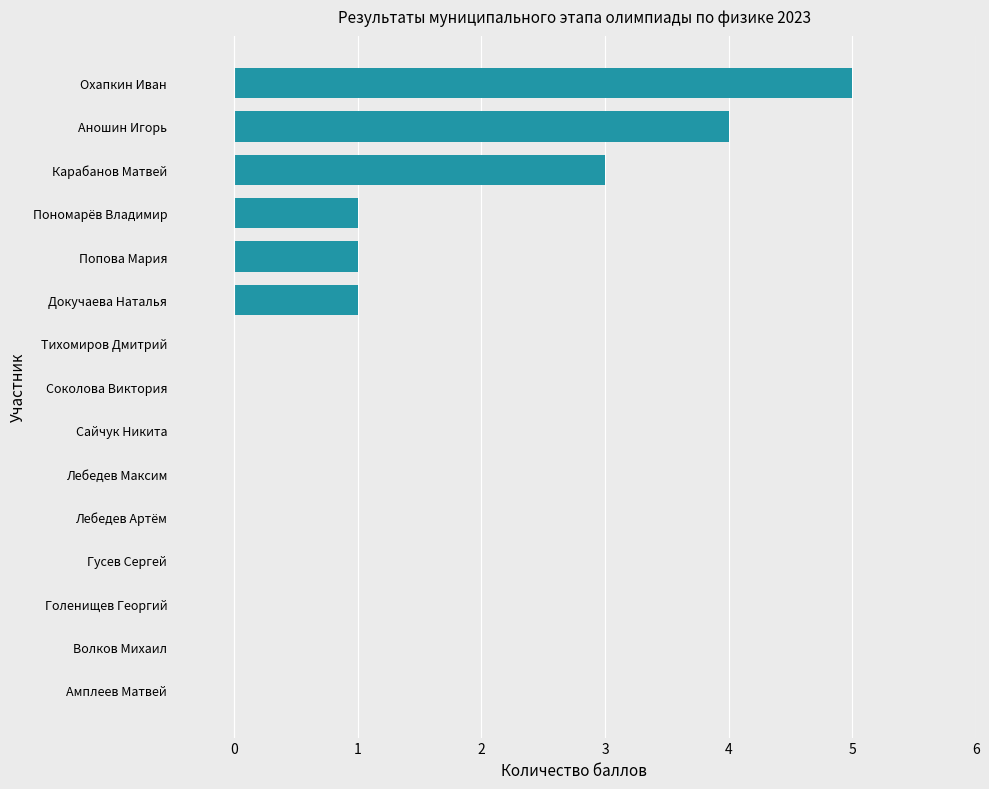

Is it true that the value at Волков Михаил is 3?

False